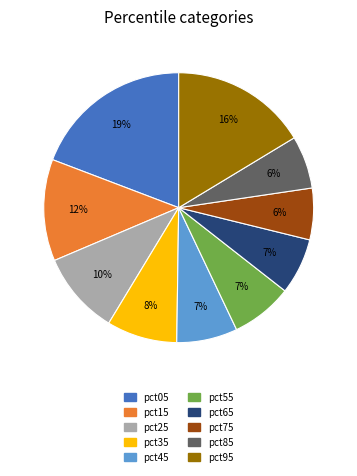

To the nearest percent, what percentage of the pie is pct85?

6%